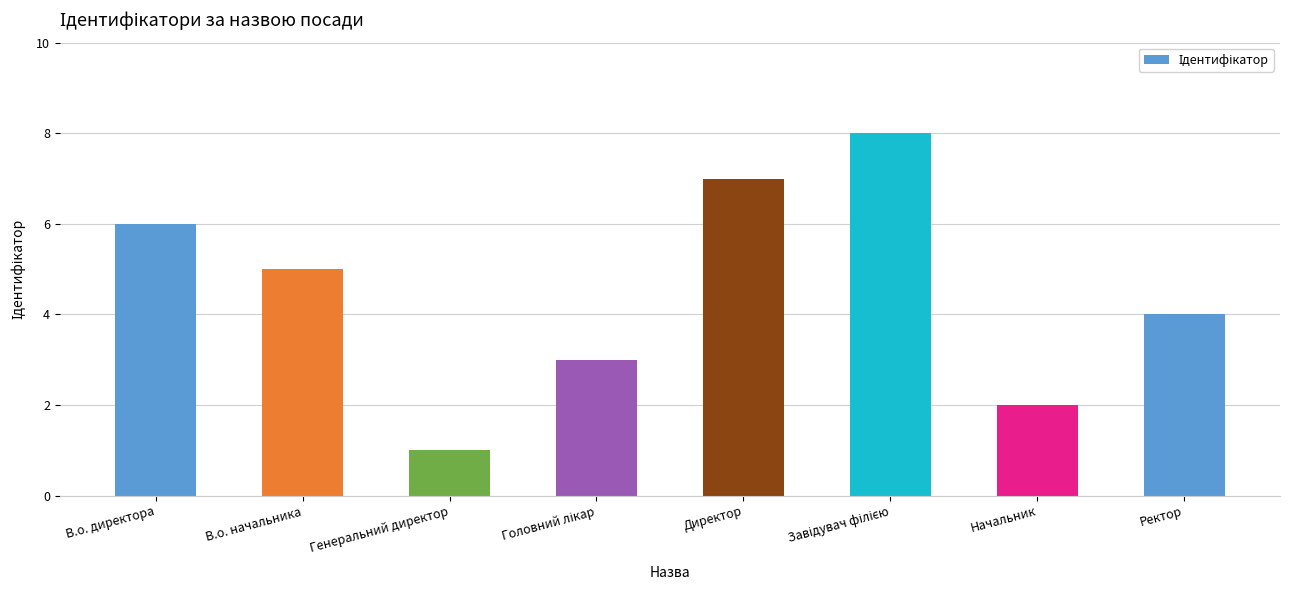

How many bars are there in total?

8